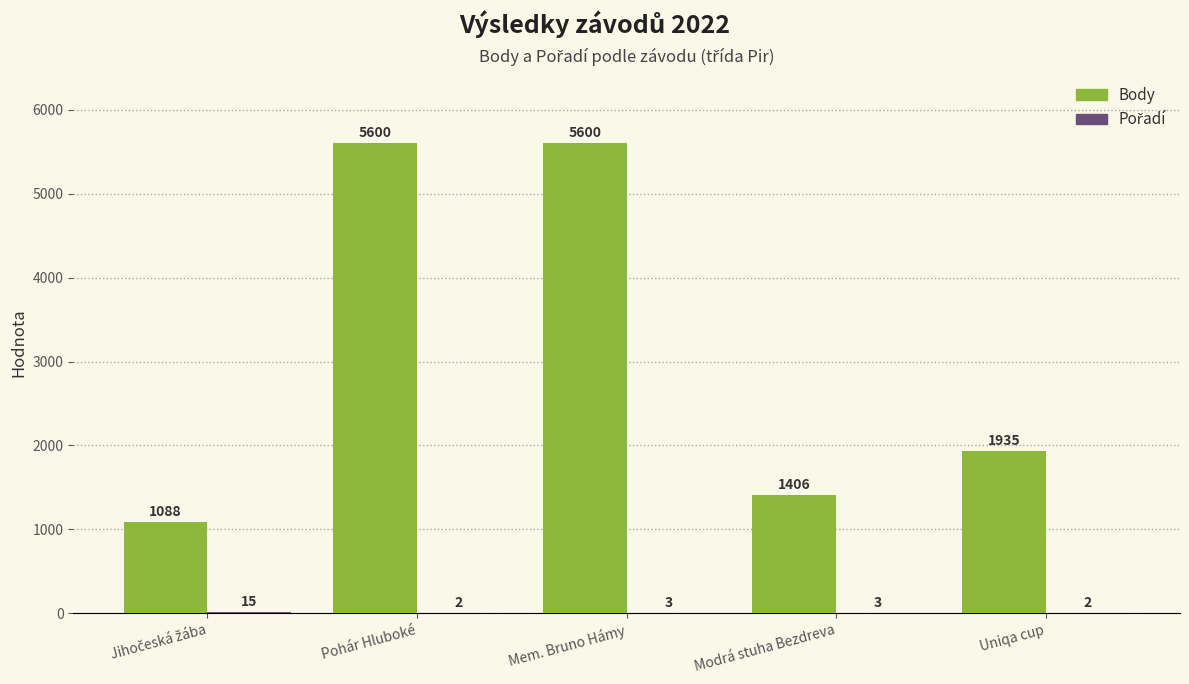

What is the spread (max minus min) of values at Pohár Hluboké?

5598